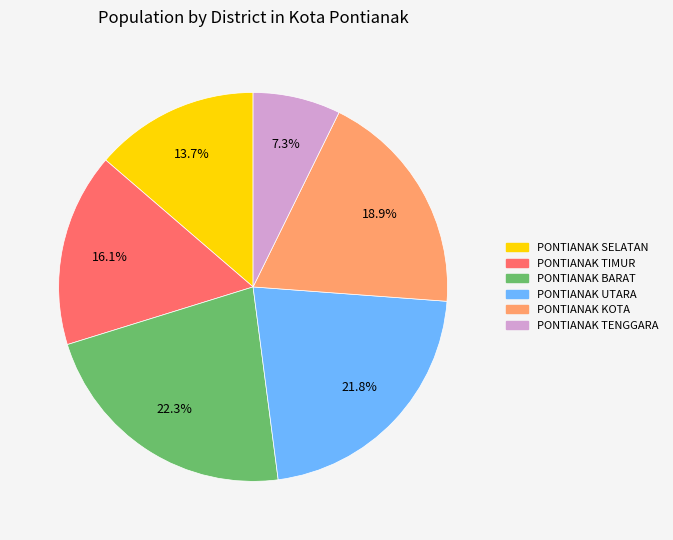

Approximately how many times larger is the value at PONTIANAK SELATAN compared to PONTIANAK UTARA?

0.6